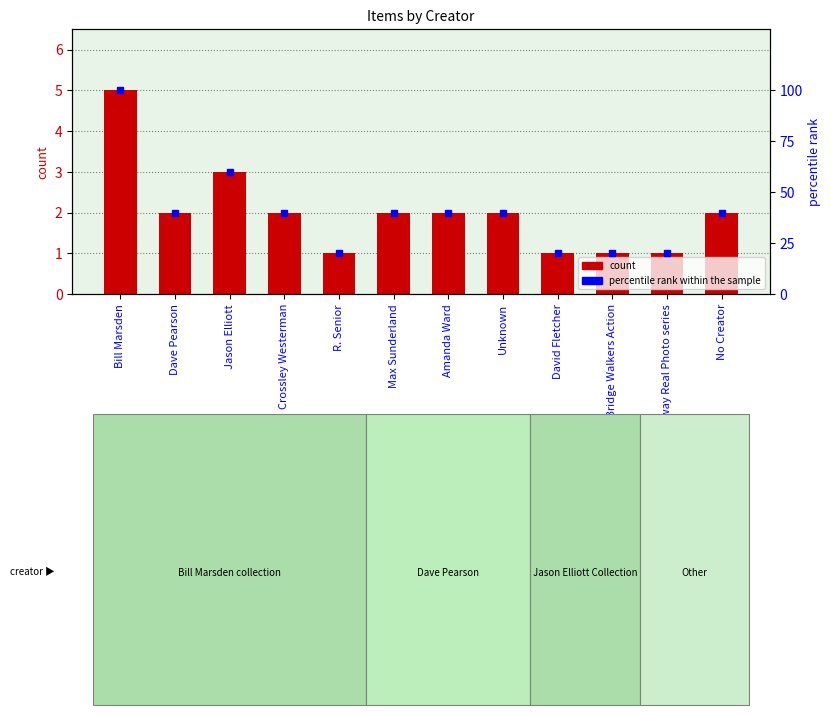

What is the minimum value shown in the chart?

1